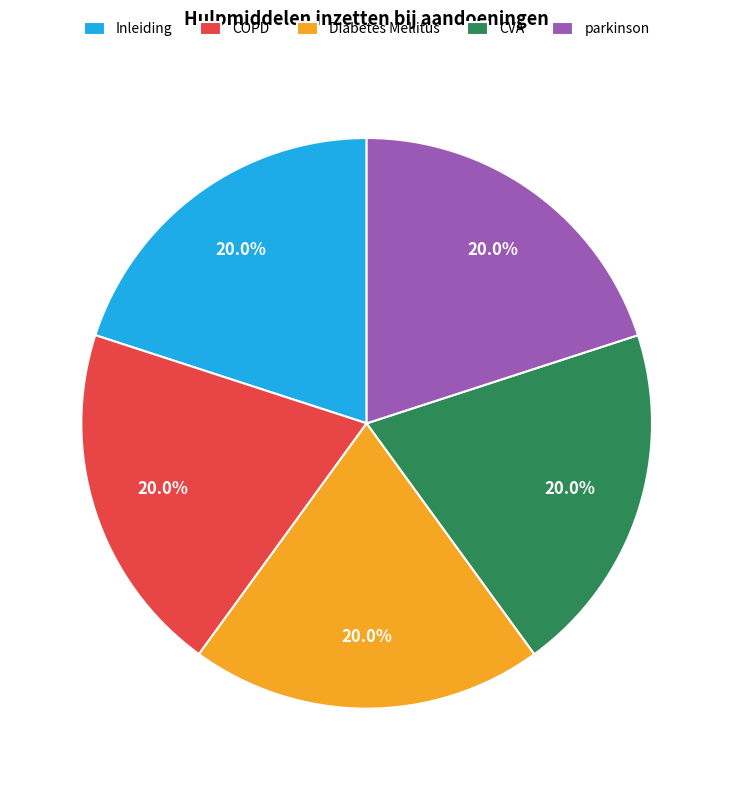

Approximately how many times larger is the value at Diabetes Mellitus compared to parkinson?

1.0